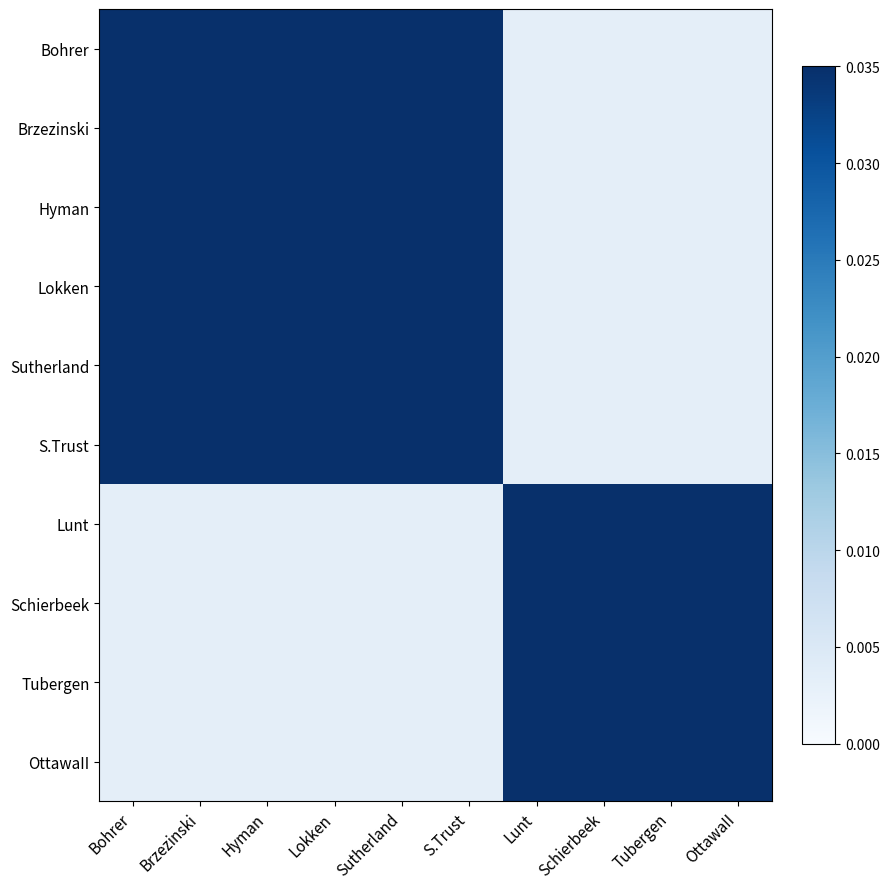

Rank the series by their maximum value, from lowest to highest.

Bohrer, Brzezinski, Hyman, Lokken, Sutherland, S.Trust, Lunt, Schierbeek, Tubergen, OttawaII